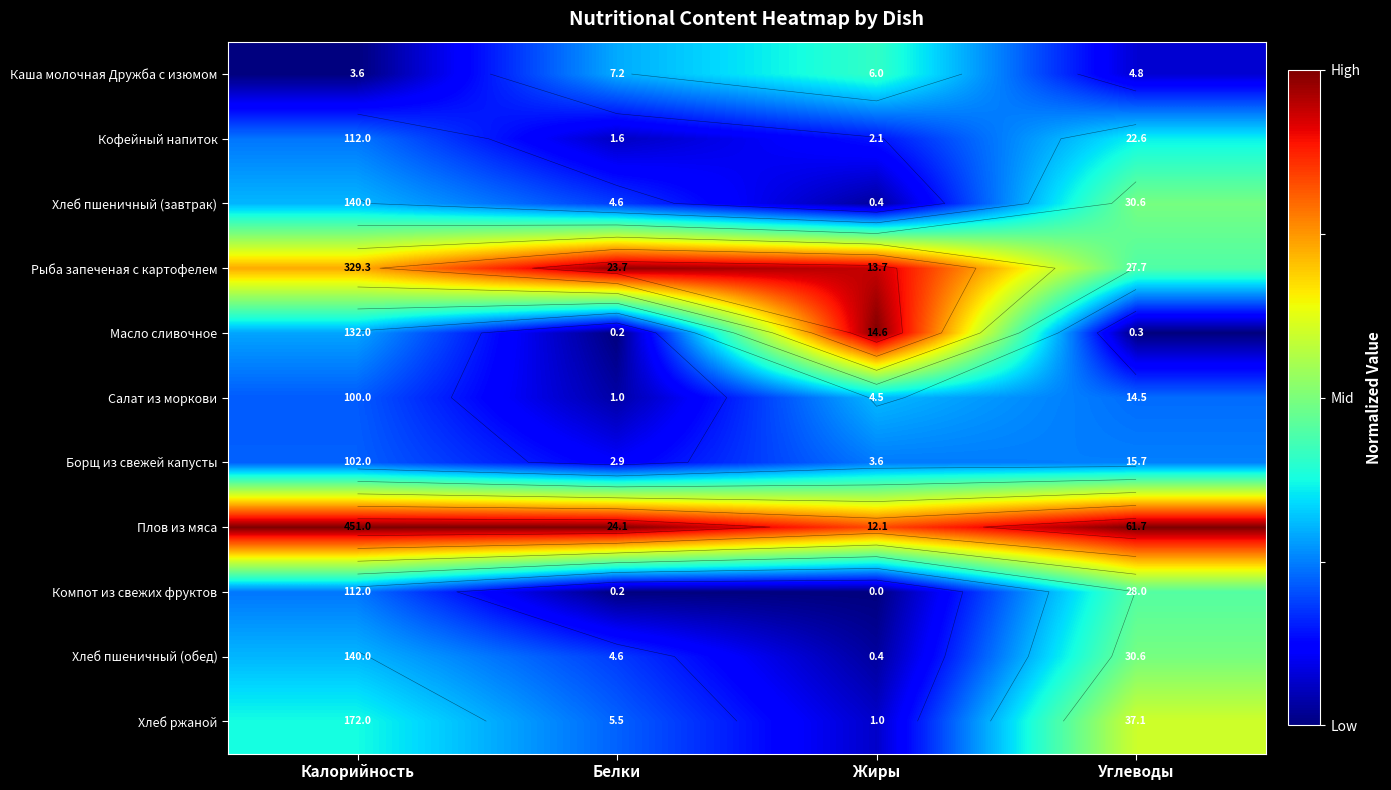

Rank the series at Углеводы from lowest to highest value.

Масло сливочное, Каша молочная Дружба с изюмом, Салат из моркови, Борщ из свежей капусты, Кофейный напиток, Рыба запеченая с картофелем, Компот из свежих фруктов, Хлеб пшеничный (завтрак), Хлеб пшеничный (обед), Хлеб ржаной, Плов из мяса